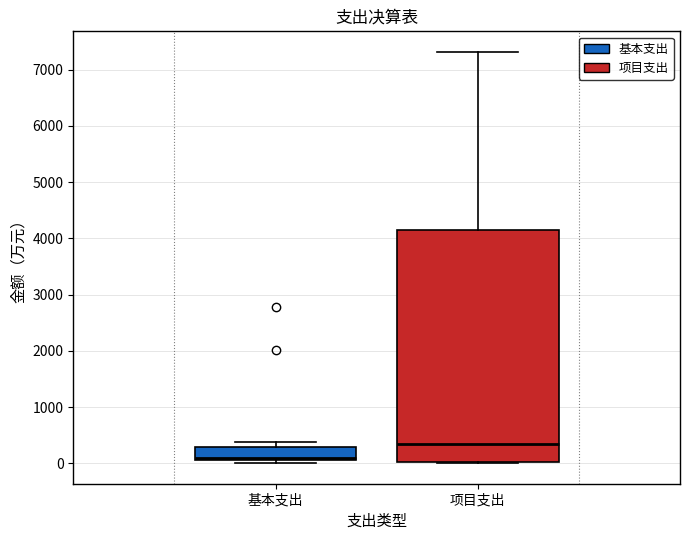

Reading left to right, transcribe this box plot: for each box, give where its median line is, the range the box spans, and where its two whiskers end, as read against the y-axis. The values are not printed on the chart, so give them approximately, as read against the axis.

基本支出: median 100 (just above the box's lower edge), box 100 to 300, whiskers 0 to 400
项目支出: median 300, box 0 to 4100, whiskers 0 to 7300